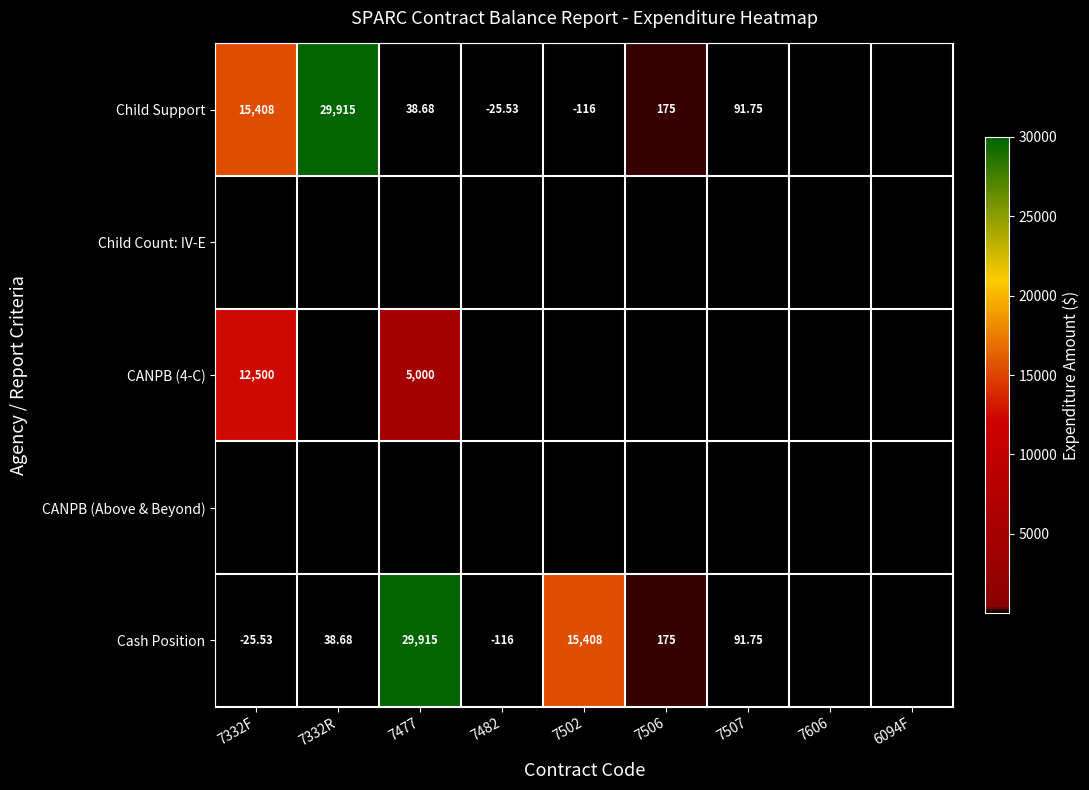

At which category is the sum across all series the highest?

7477